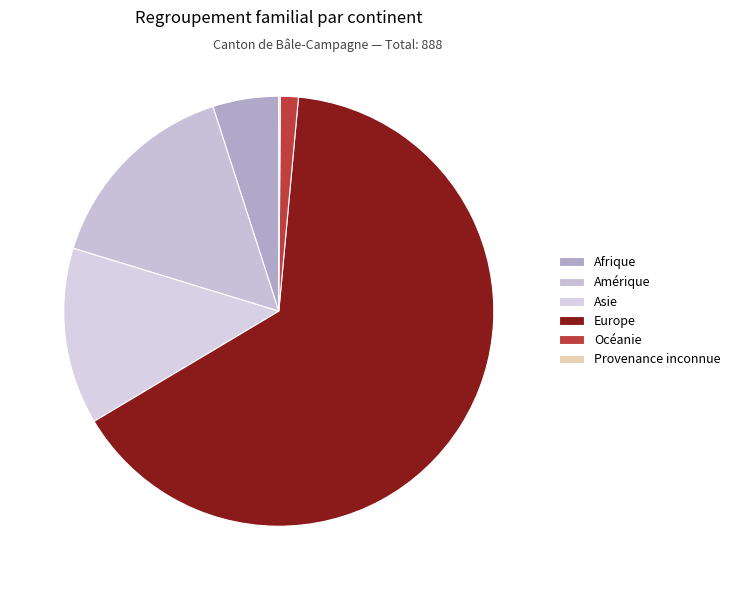

What is the change in value from Océanie to Provenance inconnue?

-11